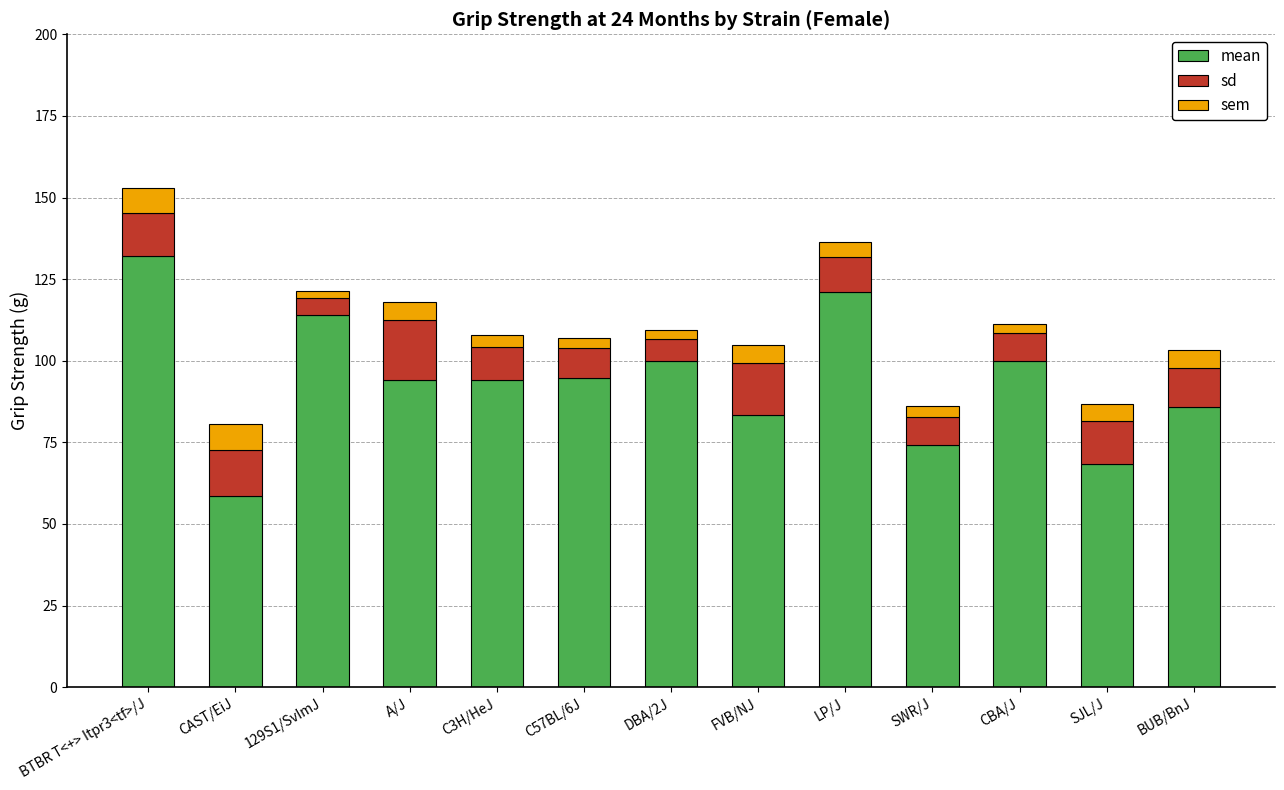

Are the bars horizontal?

No